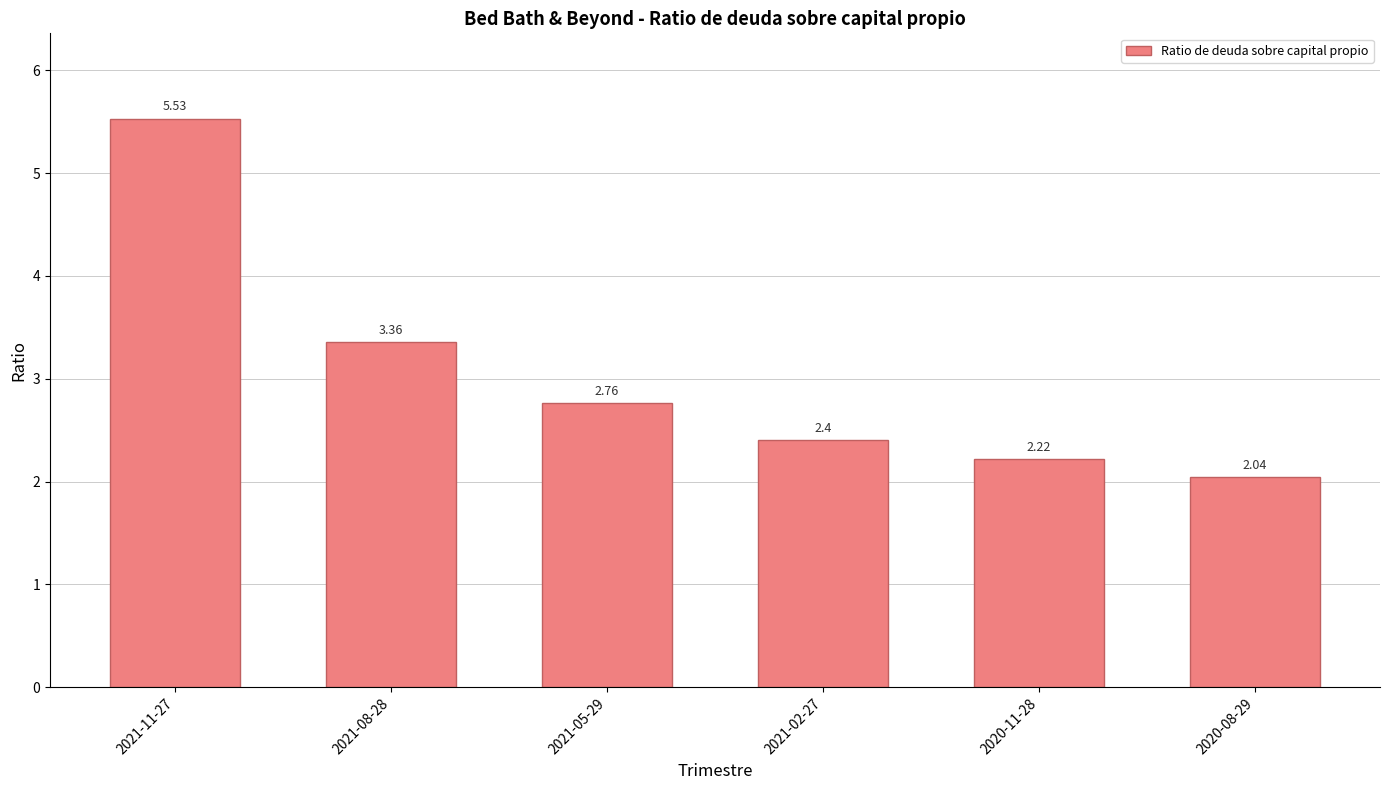

At which label is the value closest to 3?

2021-05-29